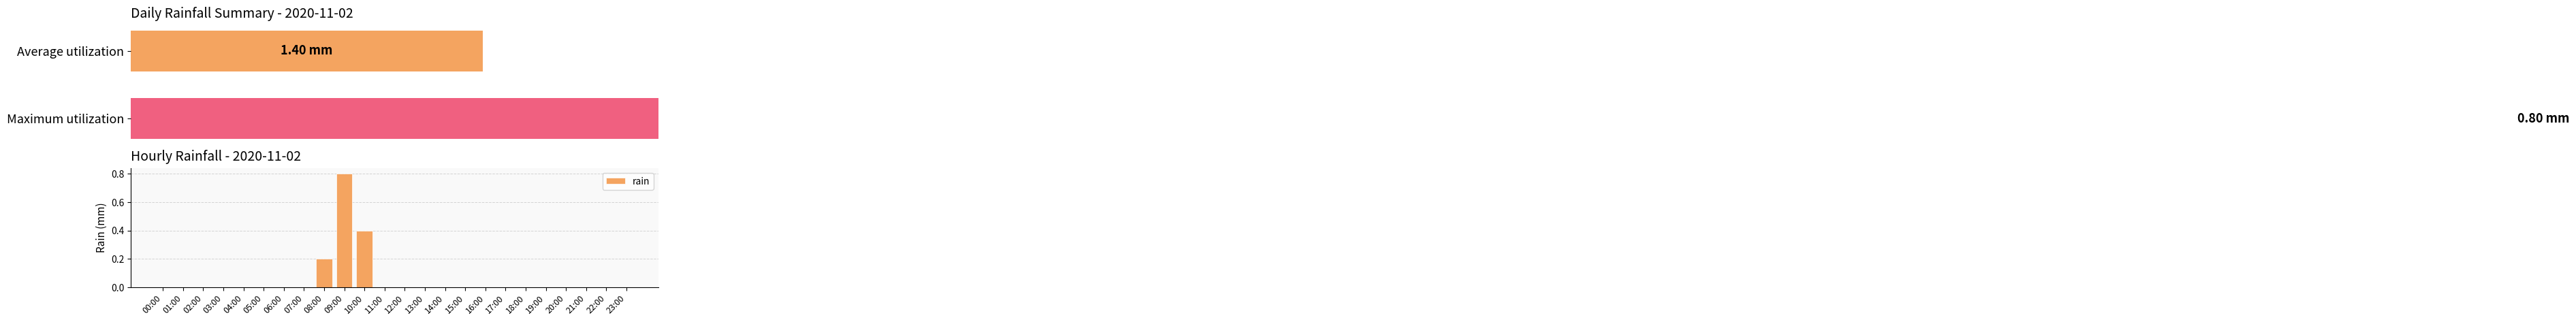

What is the average value?

0.1